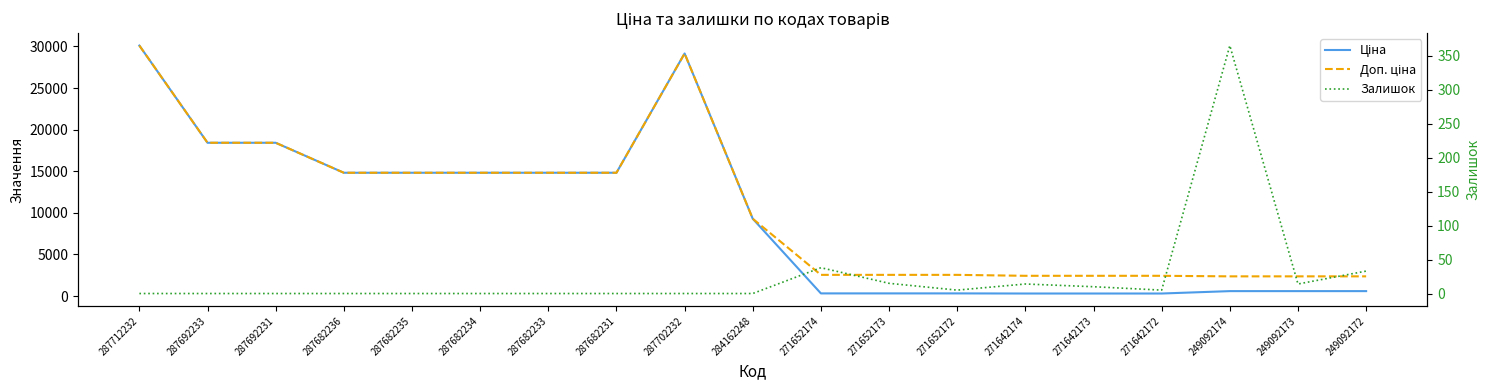

True or false: Ціна and Залишок cross at least once.

False